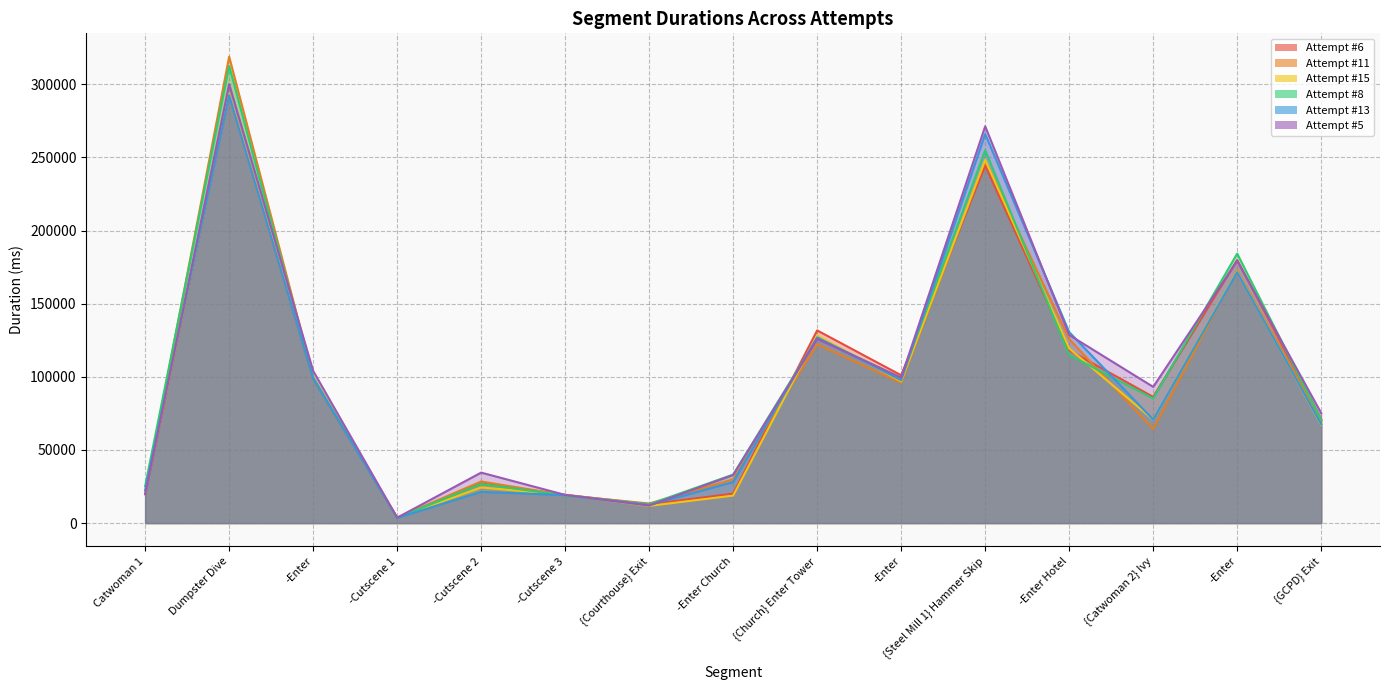

At which category does Attempt #5 reach its first local peak?

Dumpster Dive